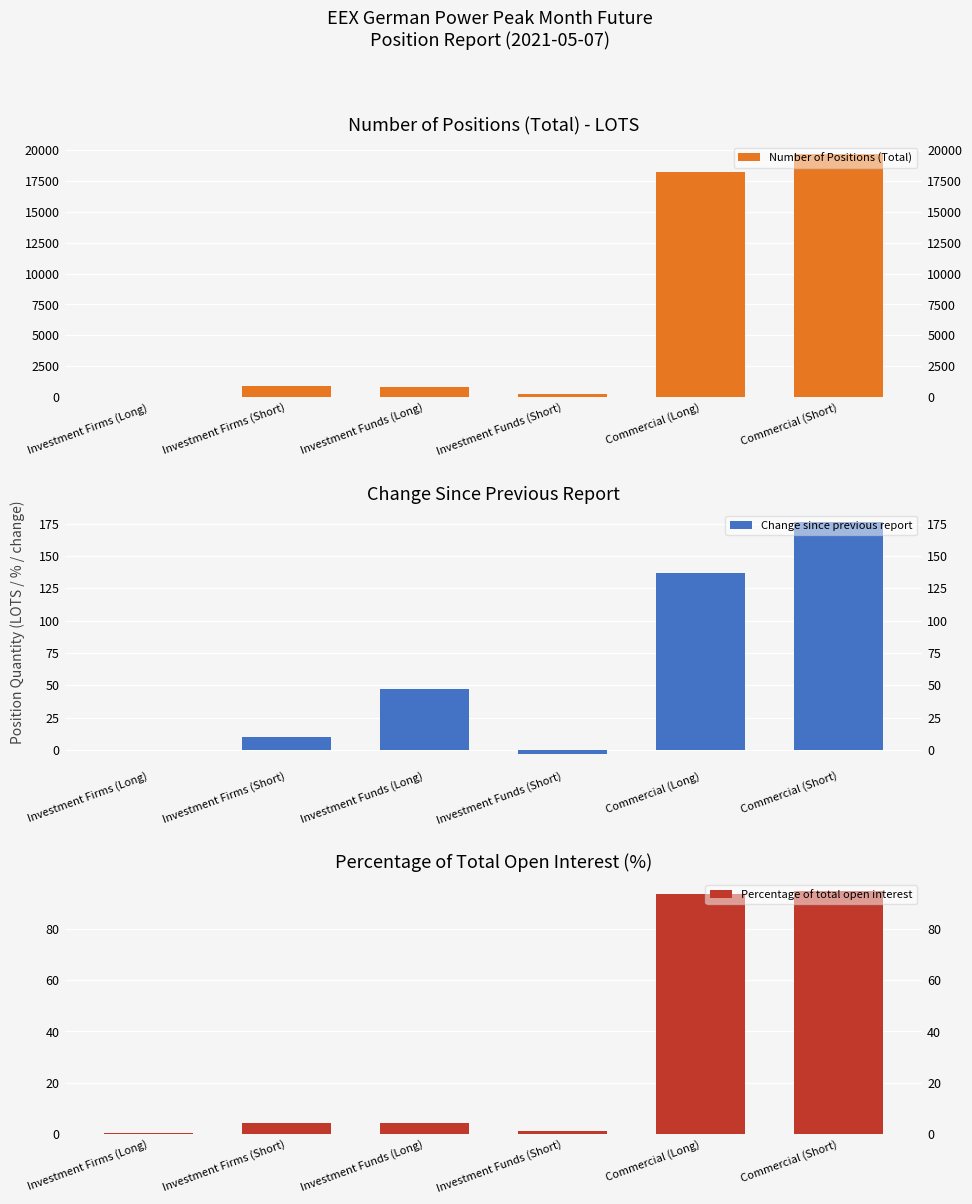

The Change since previous report series shows 2.4 at Investment Firms (Short). True or false?

False